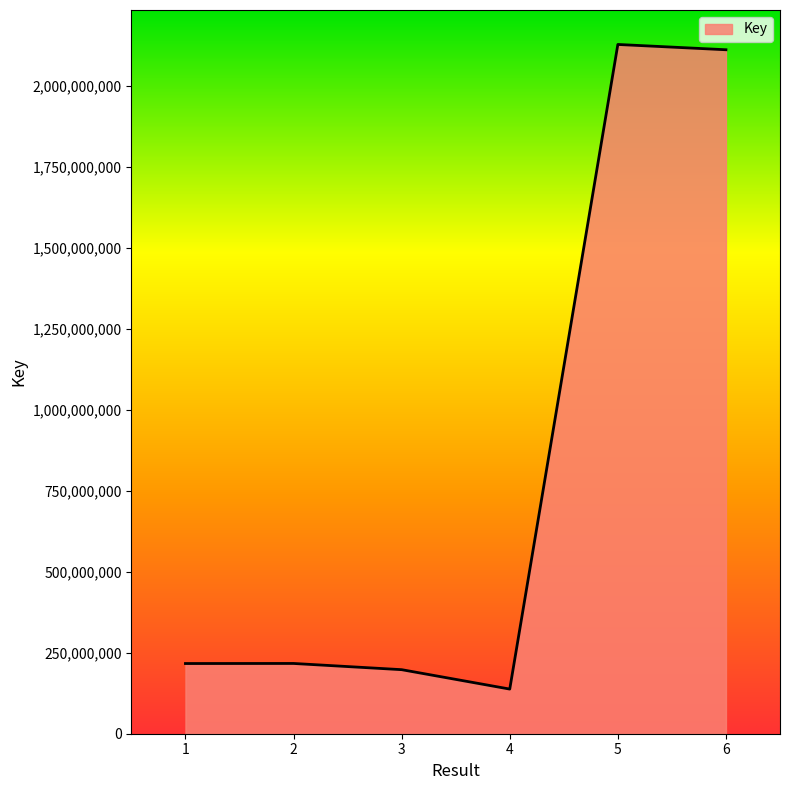

True or false: the data has more than 0 interior local peaks.

True